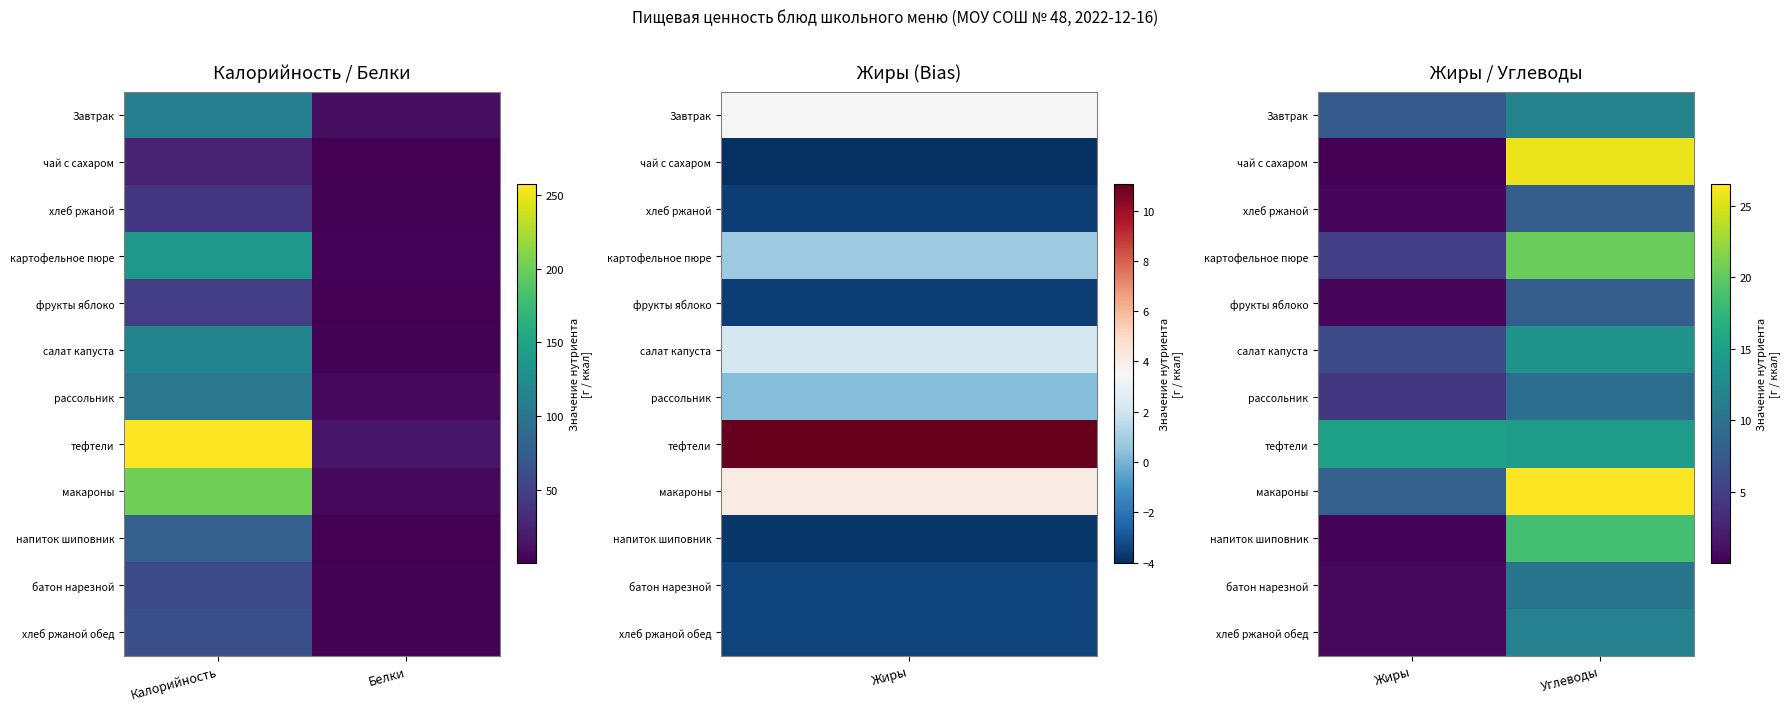

At which label does тефтели first exceed 15?

Жиры